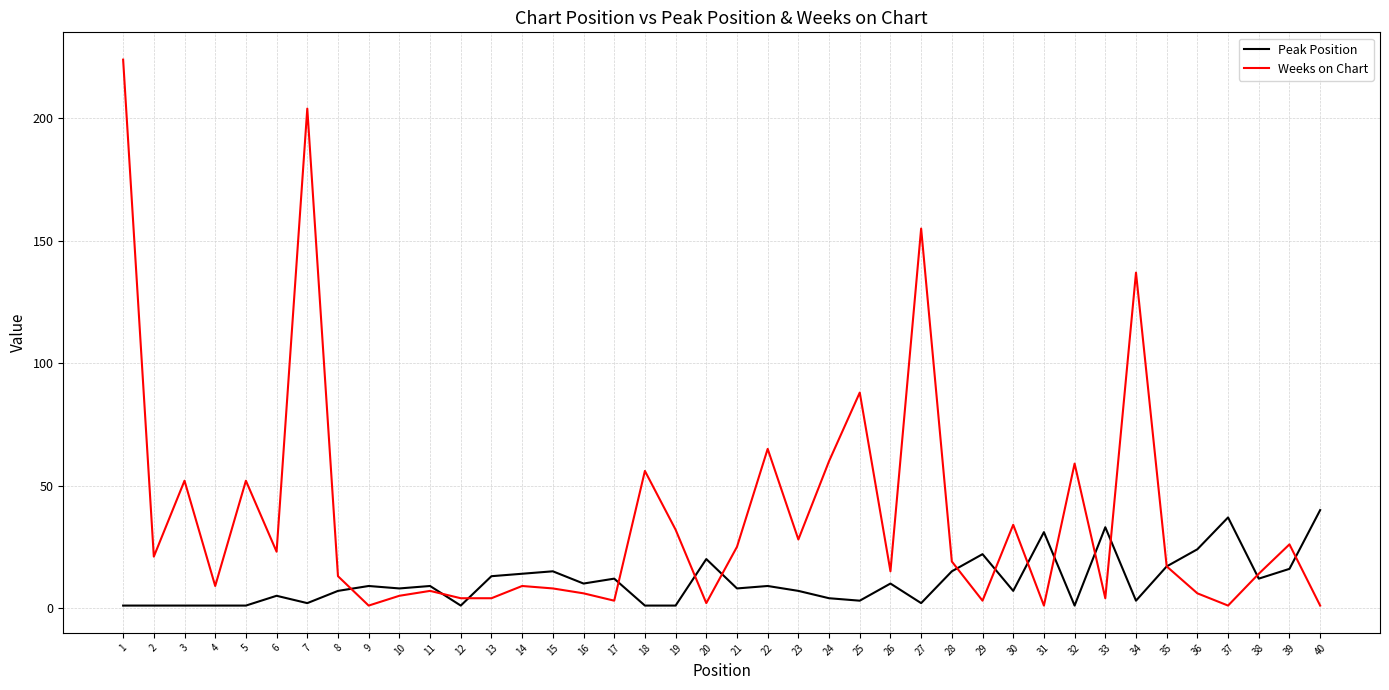

At how many categories does at least one series exceed 87?

5